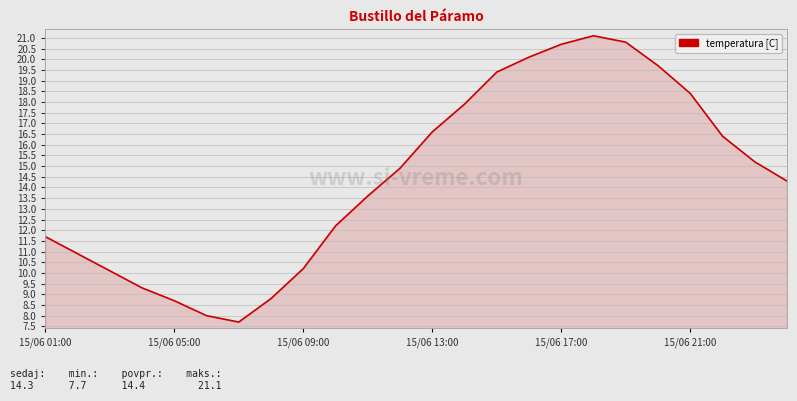

What is the minimum value shown in the chart?

7.7